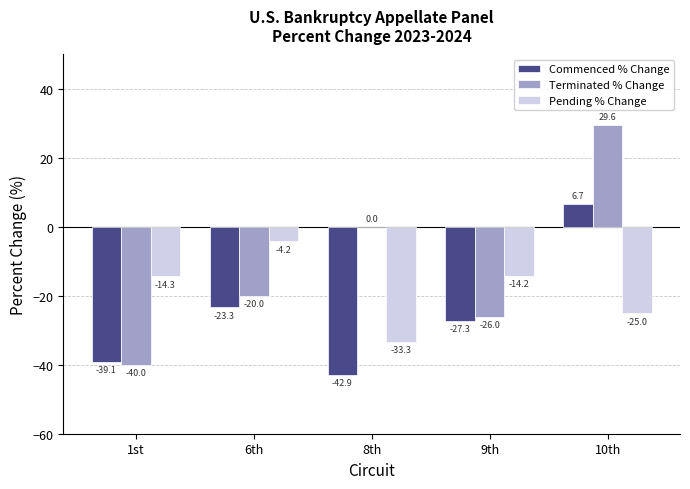

Is it true that Pending % Change equals -23.4 at 9th?

False